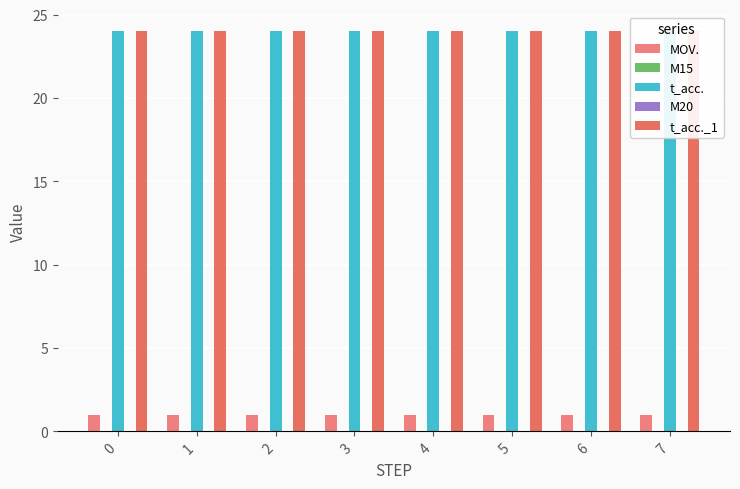

The t_acc._1 series shows 24 at 4. True or false?

True